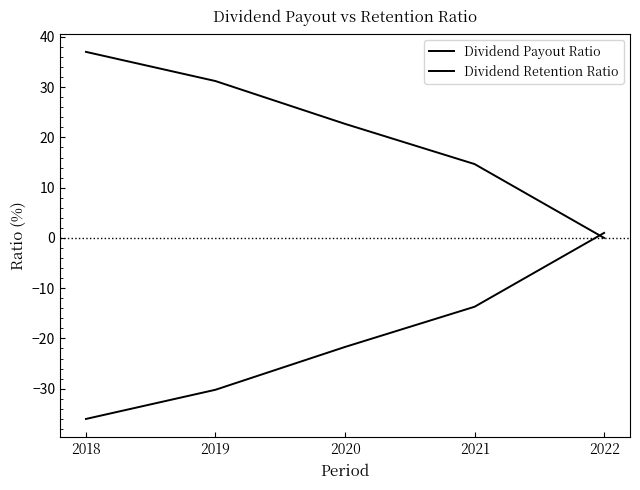

How many lines are shown in the chart?

2